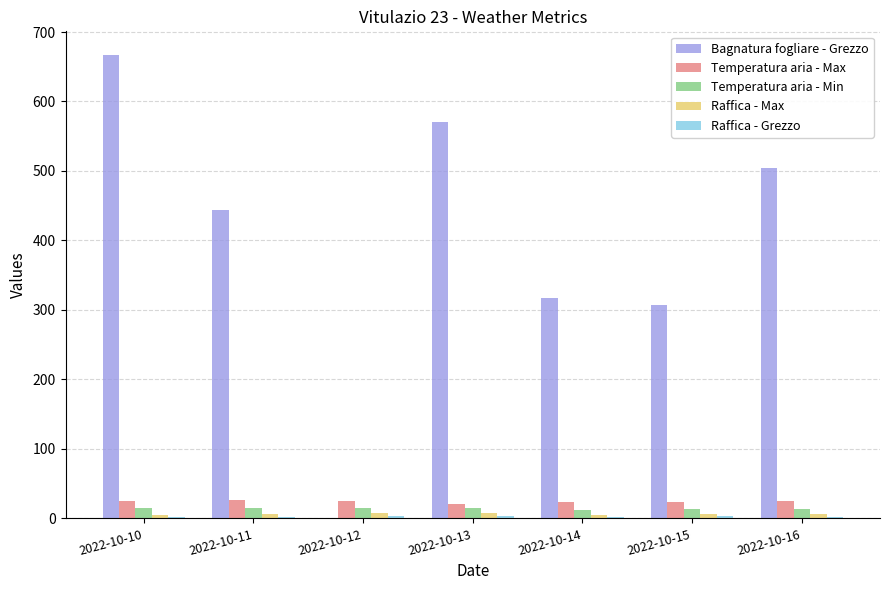

Between 2022-10-14 and 2022-10-16, which series saw the biggest shift?

Bagnatura fogliare - Grezzo